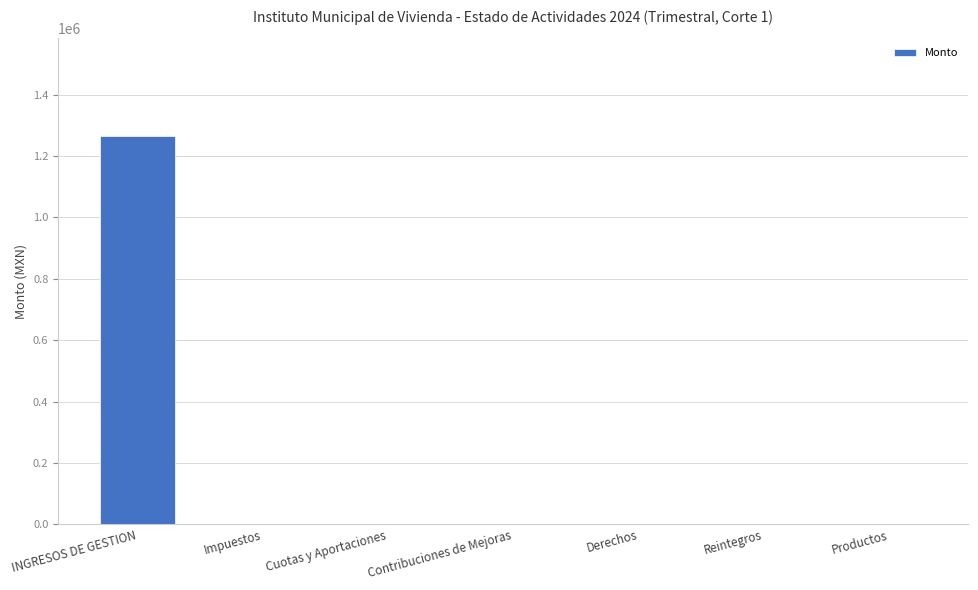

What value does the data have at INGRESOS DE GESTION?

1266363.8